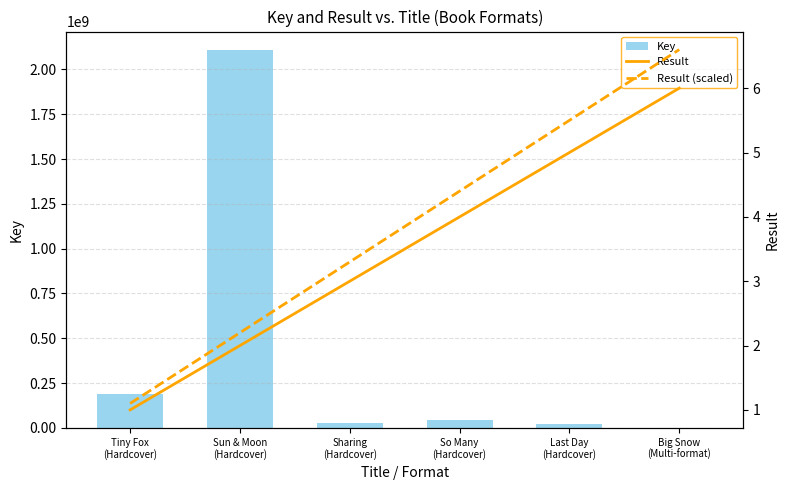

At how many categories does at least one series exceed 1725352075?

1